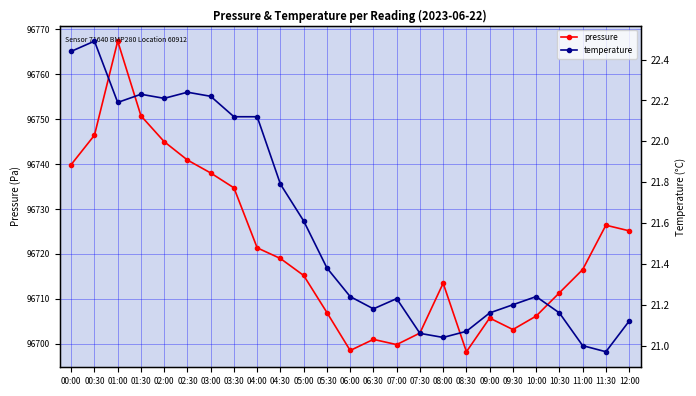

At how many categories does at least one series exceed 21446?

25